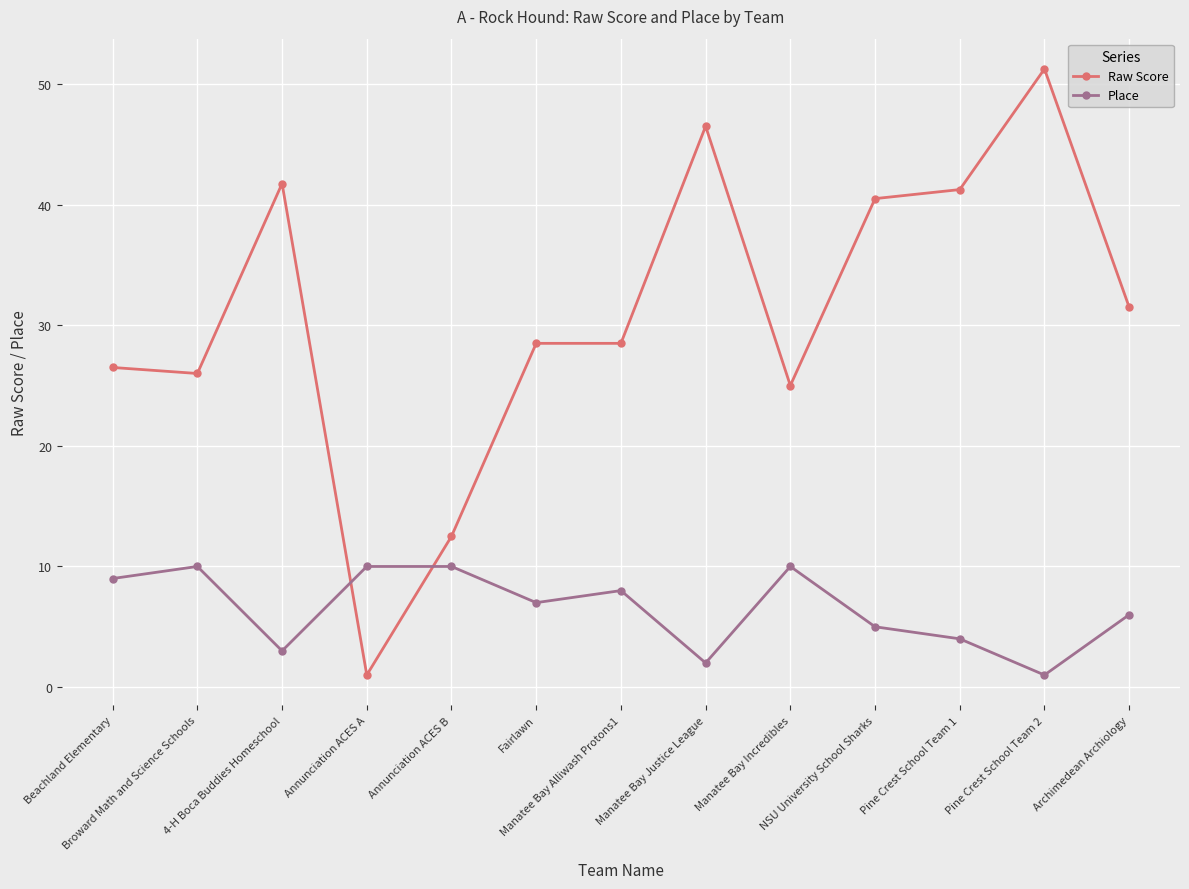

True or false: Raw Score has more than 2 interior local peaks.

True